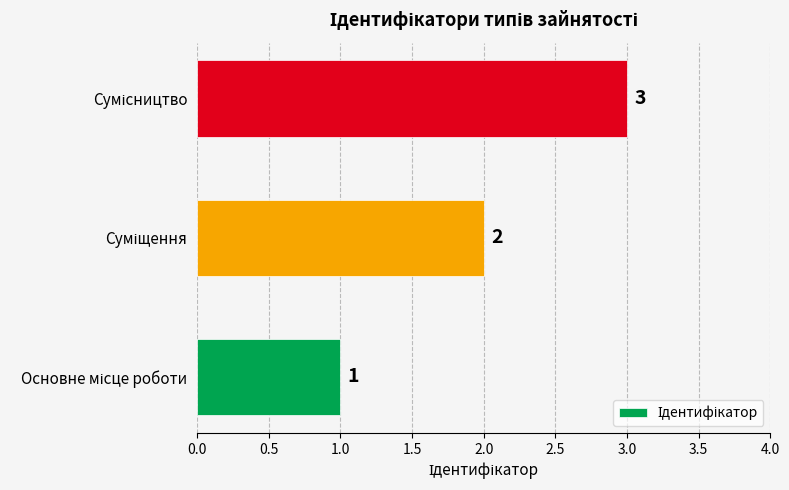

What is the maximum value shown in the chart?

3